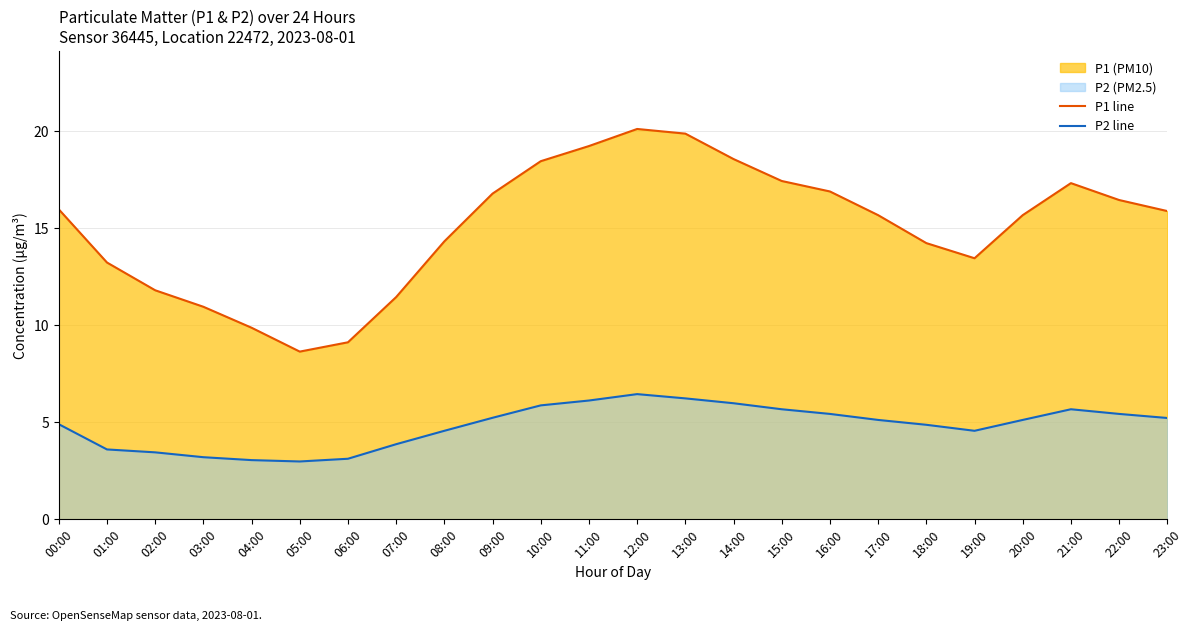

How many data points in P2 line are less than 5?

11